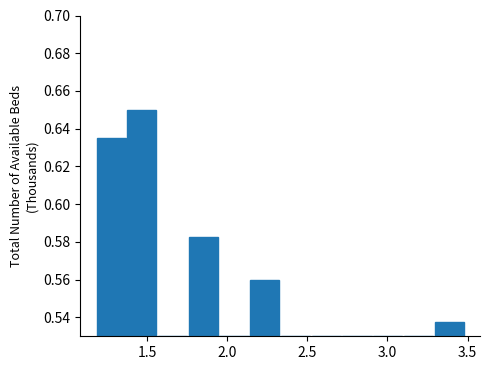

Read against the x-axis, roughly where is the centre of the tallest bar?

1.45